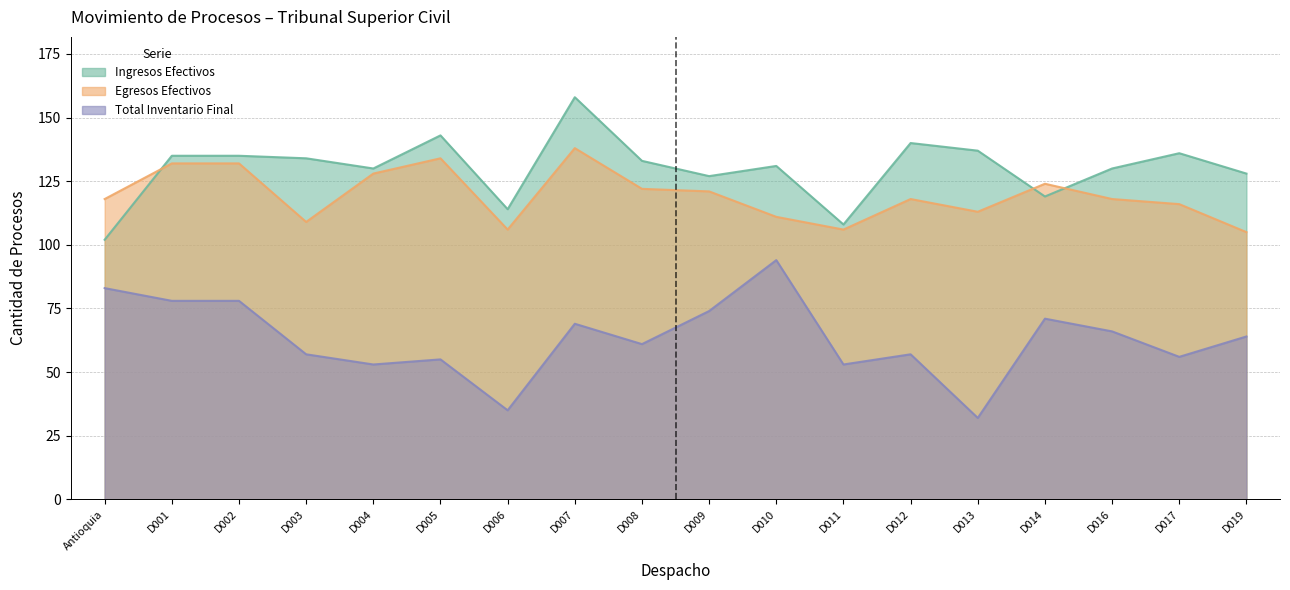

Read the Total Inventario Final value at D011.

53